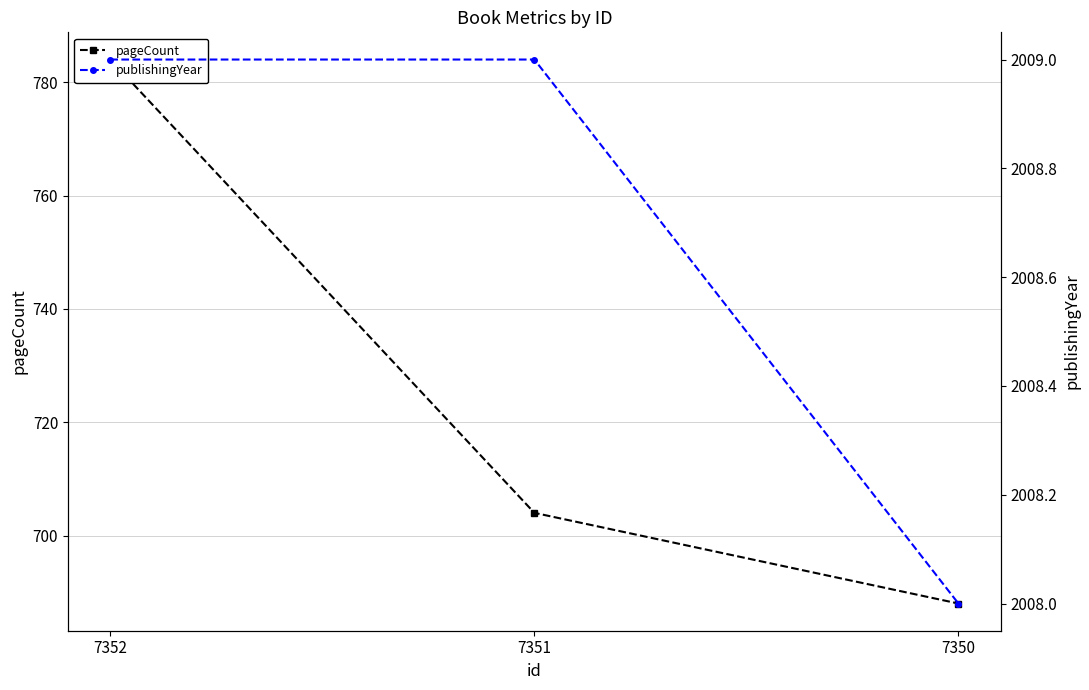

The value of pageCount at 7350 is 688. True or false?

True